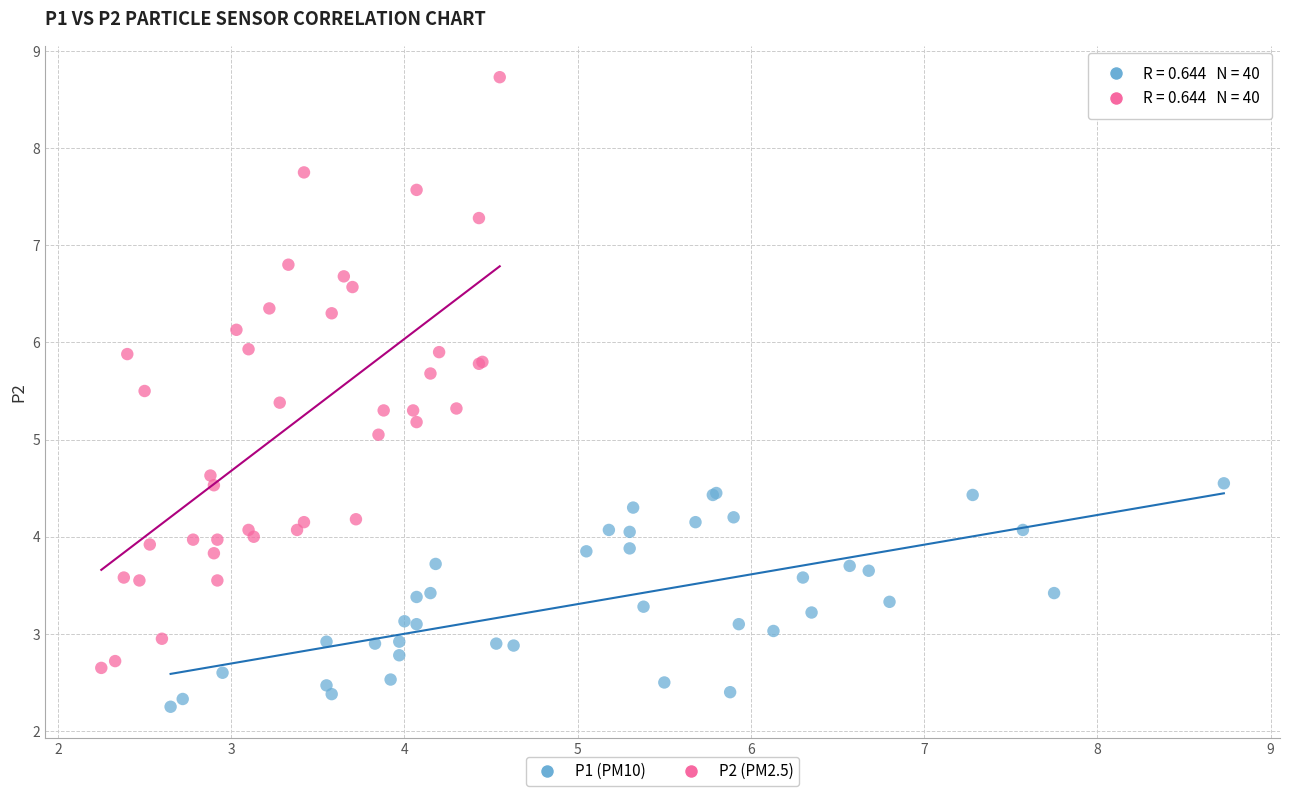

Which series has the widest spread of Y values?

P2 (PM2.5)